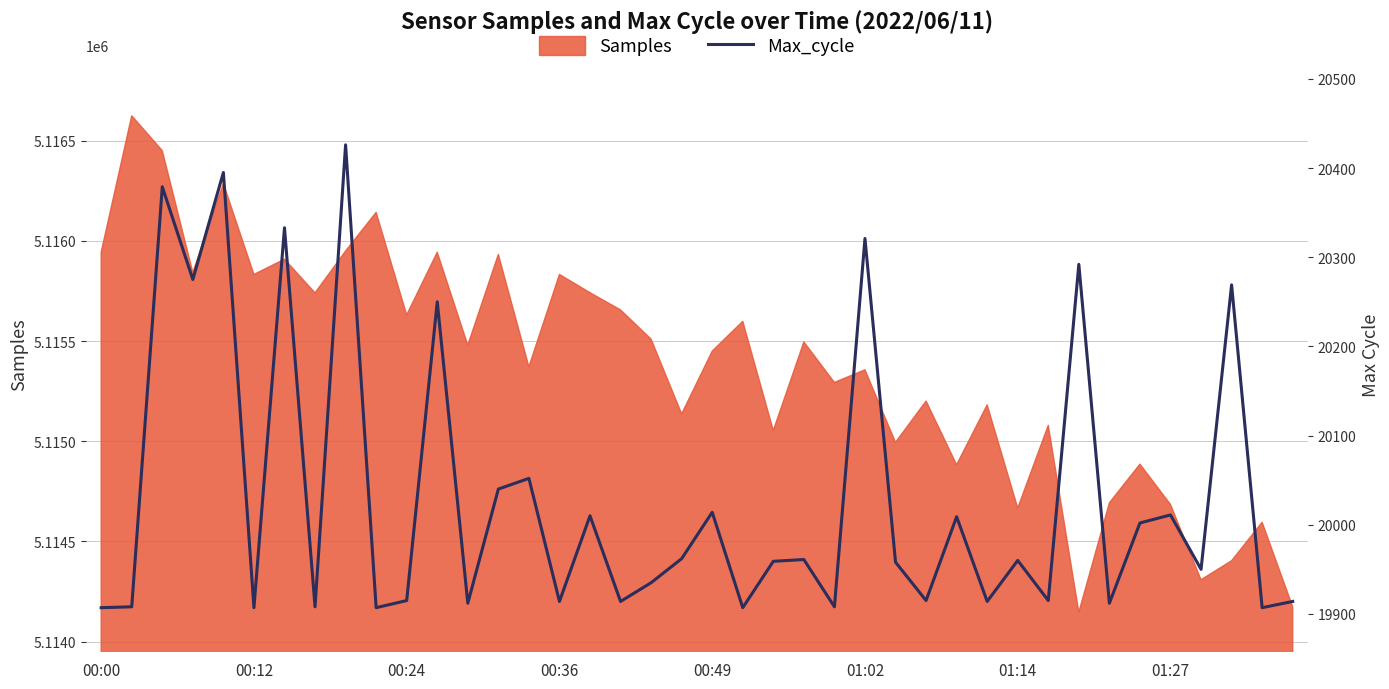

The value at 14 is 13900. True or false?

False